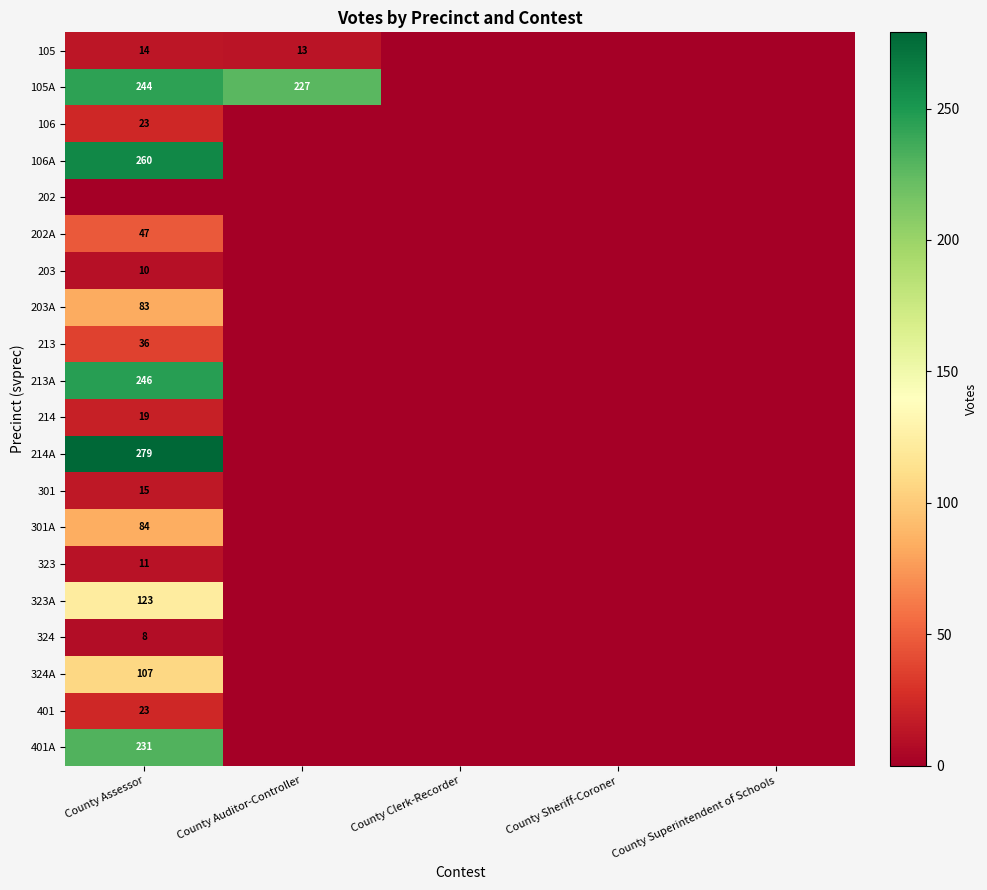

True or false: 213 has a value of 36 at County Assessor.

True